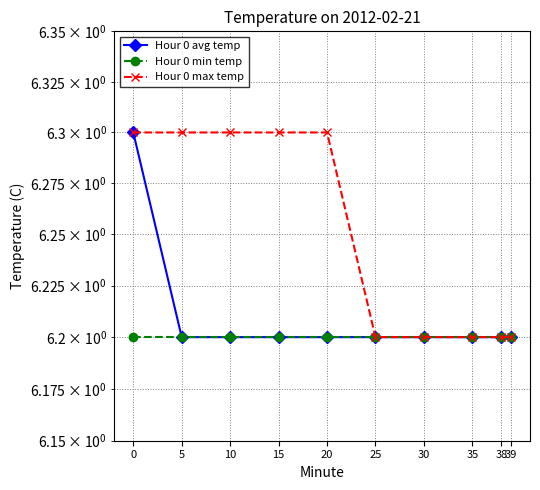

Rank the series by their average value, from lowest to highest.

Hour 0 min temp, Hour 0 avg temp, Hour 0 max temp